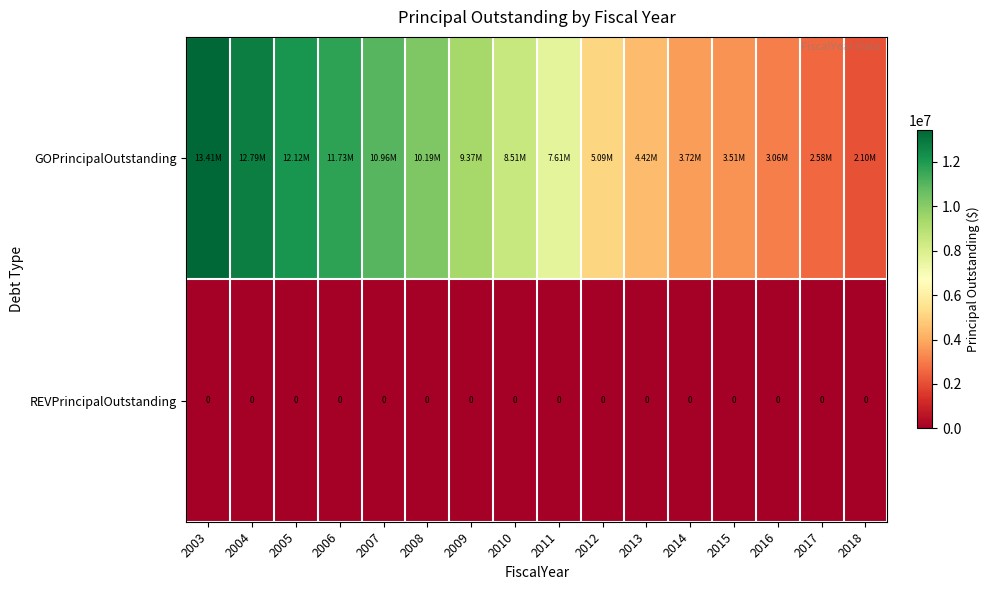

The REVPrincipalOutstanding series shows 0 at 2004. True or false?

True